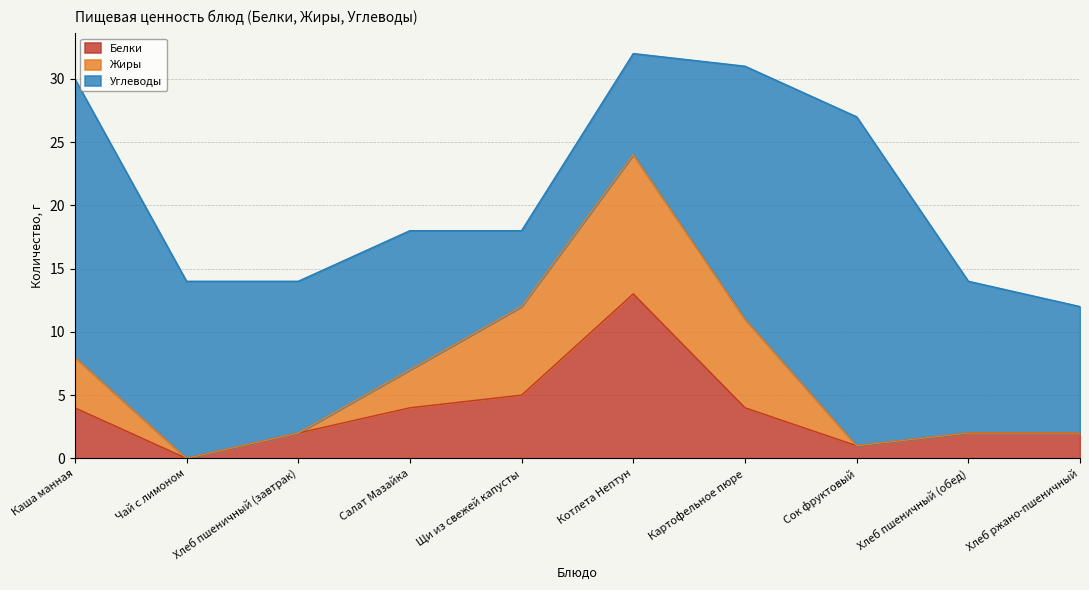

Reading left to right, extract all data points from this chart.

Белки: Каша манная=4	Чай с лимоном=0	Хлеб пшеничный (завтрак)=2	Салат Мазайка=4	Щи из свежей капусты=5	Котлета Нептун=13	Картофельное пюре=4	Сок фруктовый=1	Хлеб пшеничный (обед)=2	Хлеб ржано-пшеничный=2
Жиры: Каша манная=4	Чай с лимоном=0	Хлеб пшеничный (завтрак)=0	Салат Мазайка=3	Щи из свежей капусты=7	Котлета Нептун=11	Картофельное пюре=7	Сок фруктовый=0	Хлеб пшеничный (обед)=0	Хлеб ржано-пшеничный=0
Углеводы: Каша манная=22	Чай с лимоном=14	Хлеб пшеничный (завтрак)=12	Салат Мазайка=11	Щи из свежей капусты=6	Котлета Нептун=8	Картофельное пюре=20	Сок фруктовый=26	Хлеб пшеничный (обед)=12	Хлеб ржано-пшеничный=10